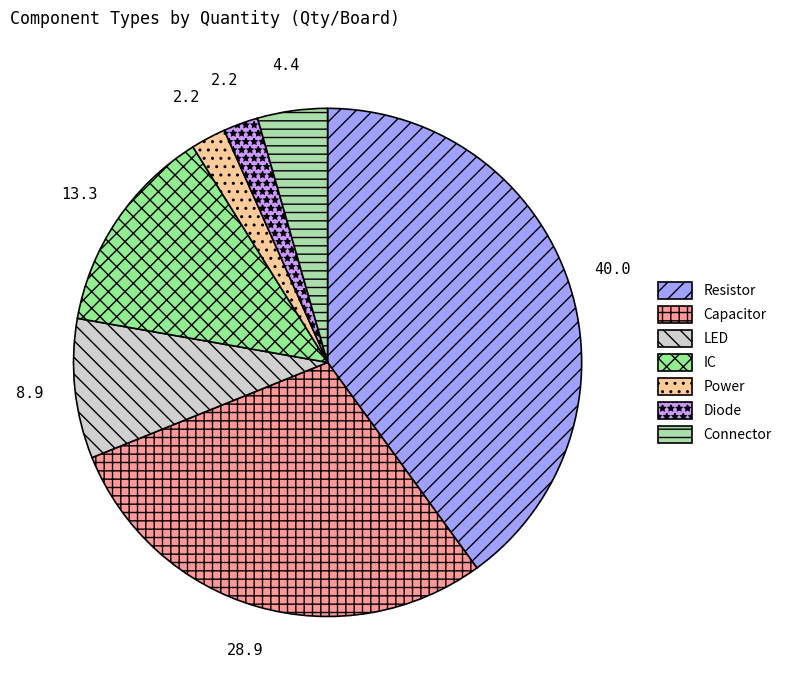

Is the sum of Resistor and LED greater than half?

No